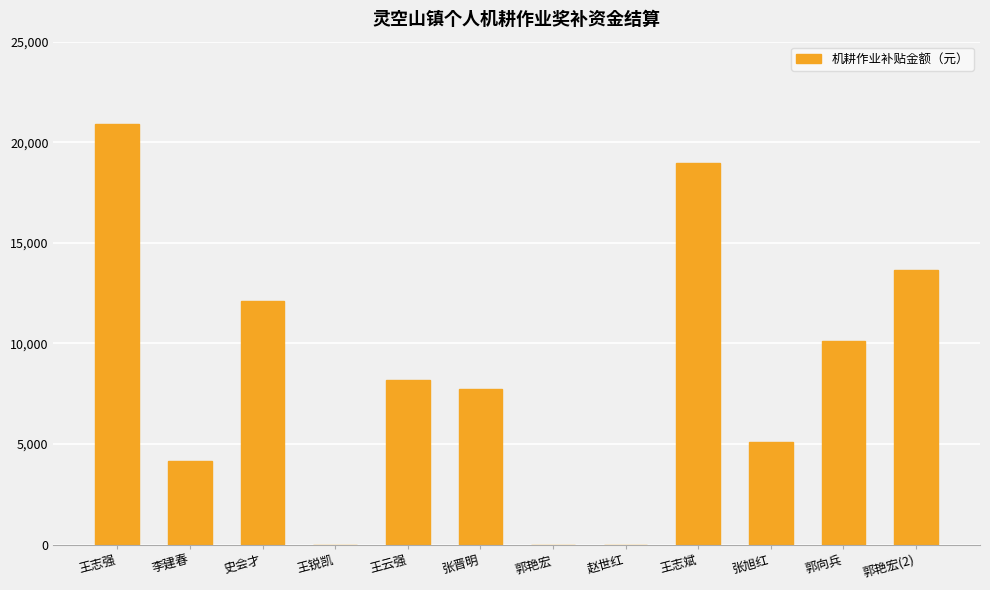

What is the sum of all values?

100922.4